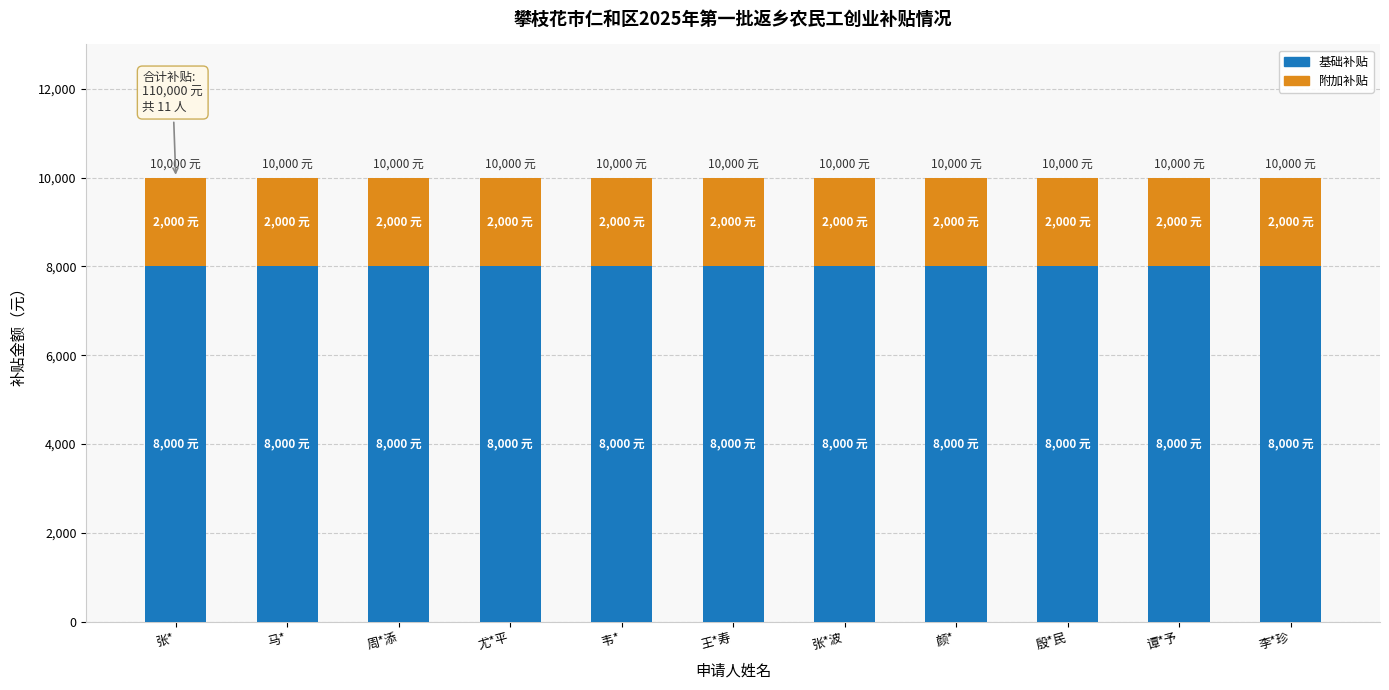

What is the approximate value of 基础补贴 at 周*添?

8000